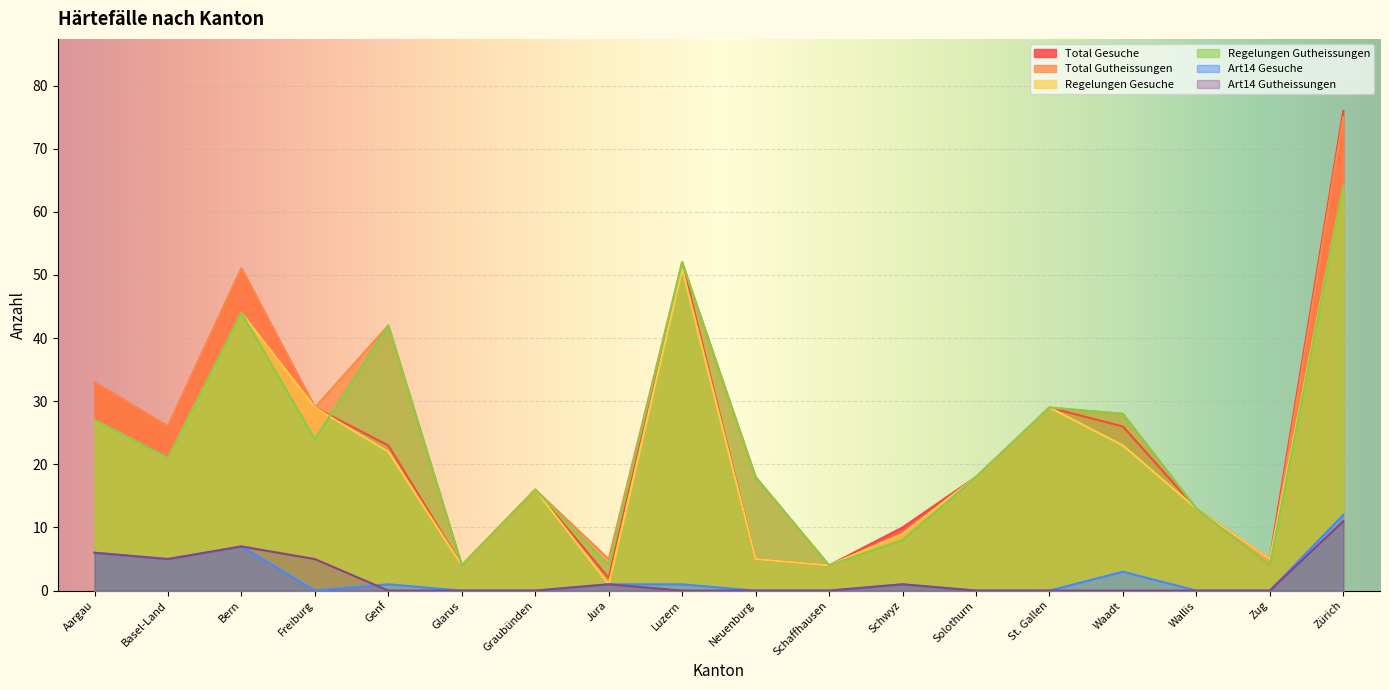

Between Zug and Zürich, which is larger?

Zürich